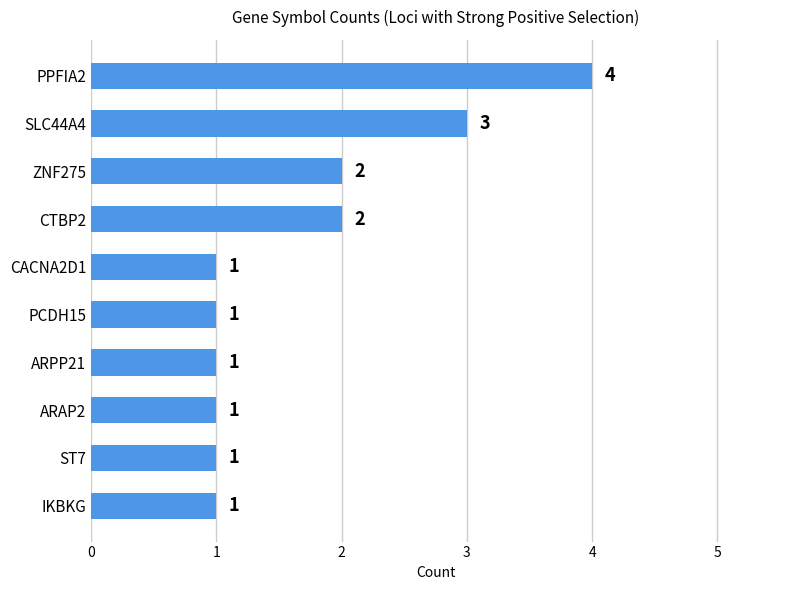

What is the ratio of the value at ZNF275 to the value at IKBKG?

2.0